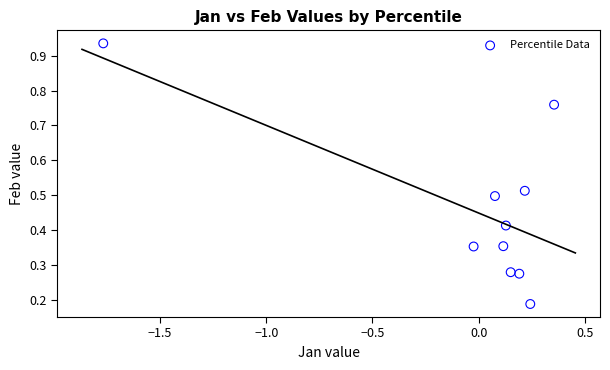

What is the range of X values (max minus min)?

2.1